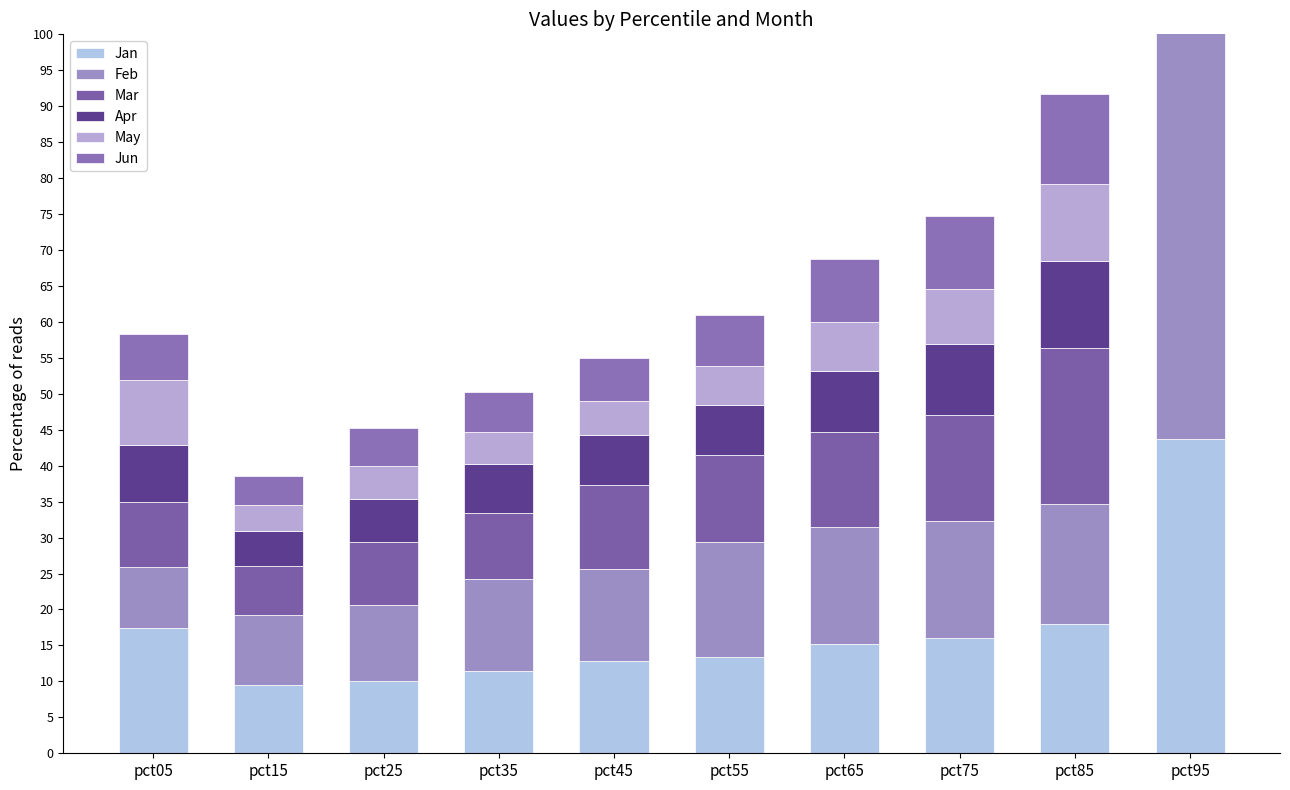

What is the difference between the second highest and second lowest values in the Apr series?

6.0